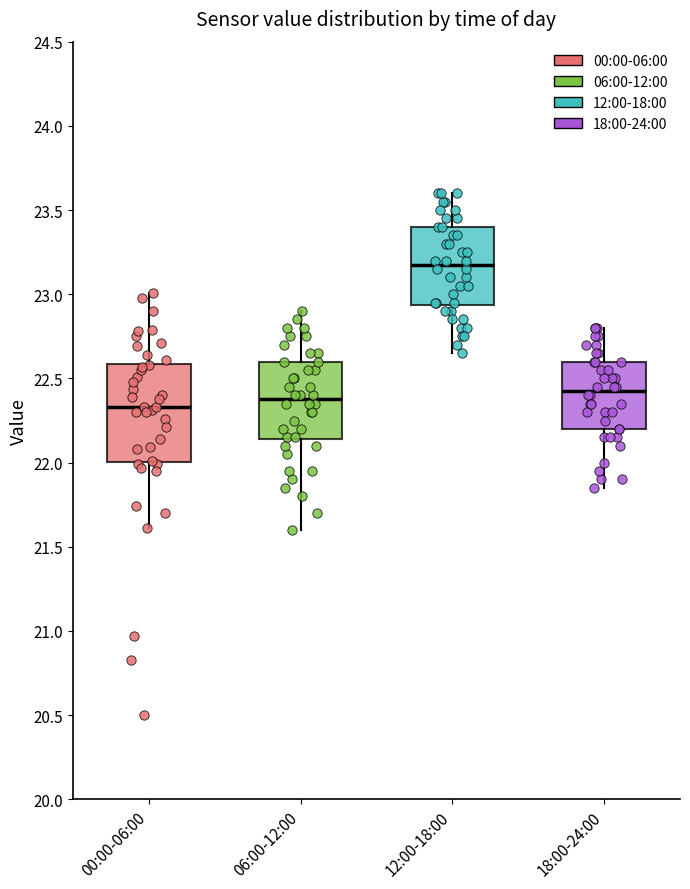

Reading left to right, read every box against the y-axis: the position of its median line, the range the box covers, and the ends of its whiskers. The values are not printed on the chart, so give them approximately, as read against the axis.

00:00-06:00: median 22.35, box 22.00 to 22.60, whiskers 21.60 to 23.00
06:00-12:00: median 22.40, box 22.15 to 22.60, whiskers 21.60 to 22.90
12:00-18:00: median 23.20, box 22.95 to 23.40, whiskers 22.65 to 23.60
18:00-24:00: median 22.45, box 22.20 to 22.60, whiskers 21.85 to 22.80